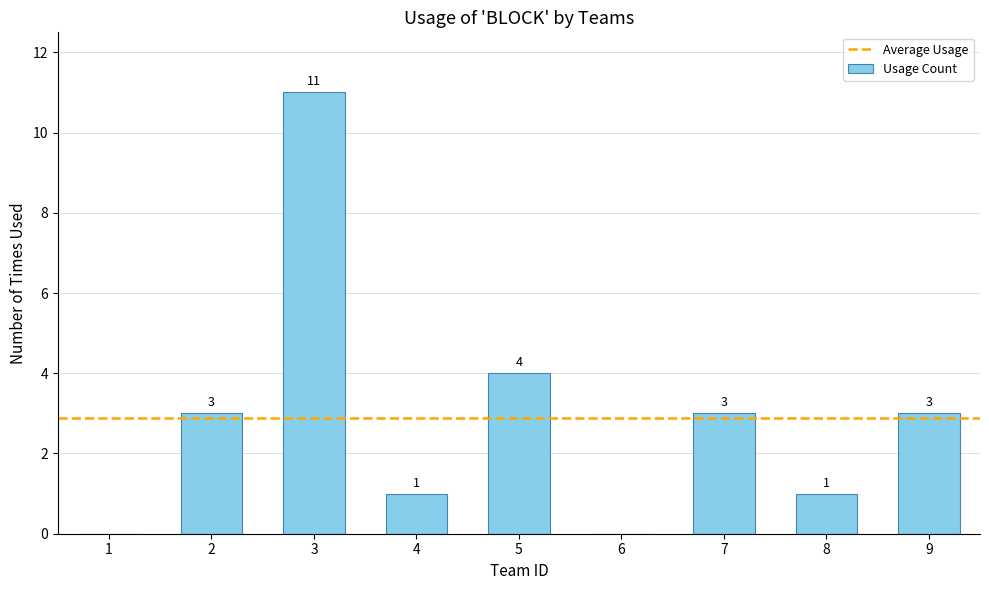

Are the bars horizontal?

No